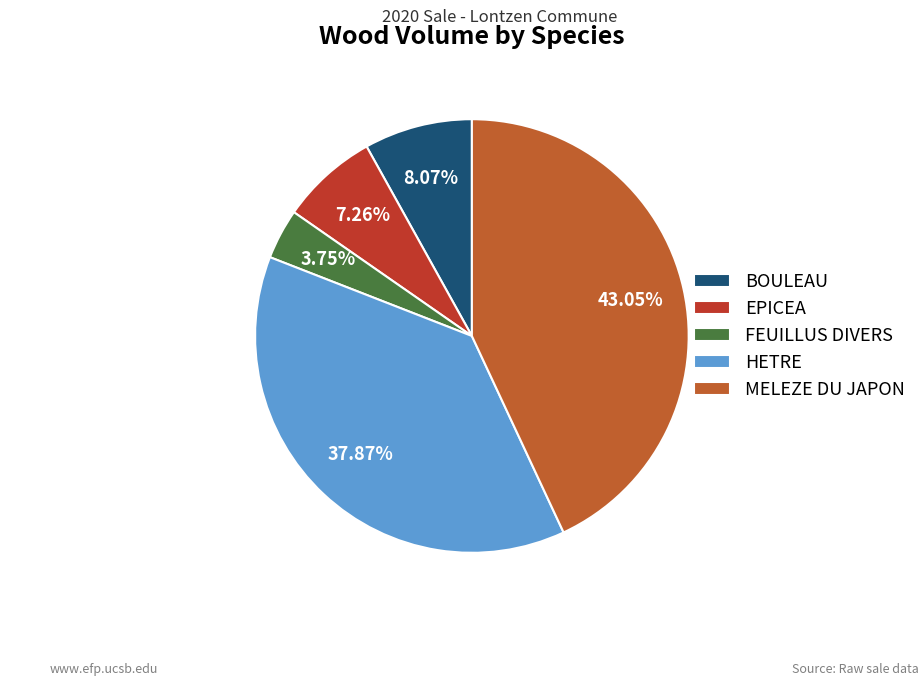

Count the number of slices in the pie.

5